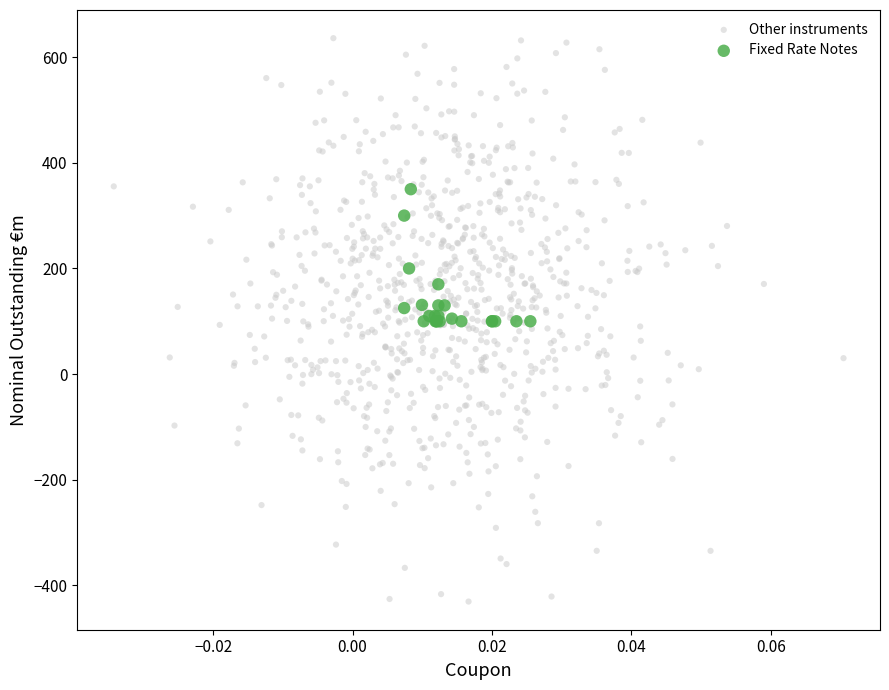

Which series contains the highest Y value?

Other instruments